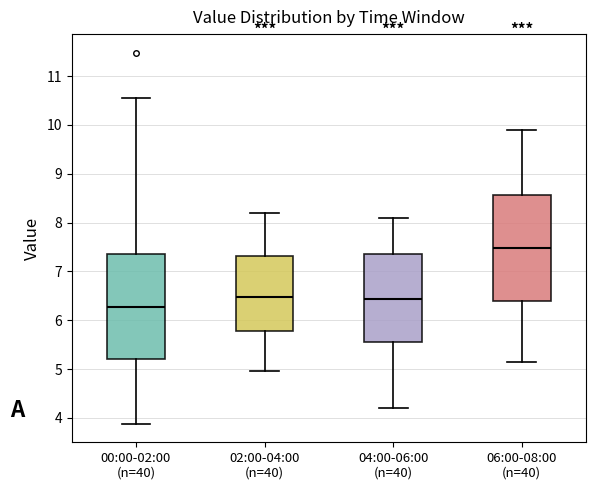

Where does the lower whisker of the box for 06:00-08:00 (n=40) end on the y-axis? The values are not printed on the chart, so give them approximately, as read against the axis.

5.2